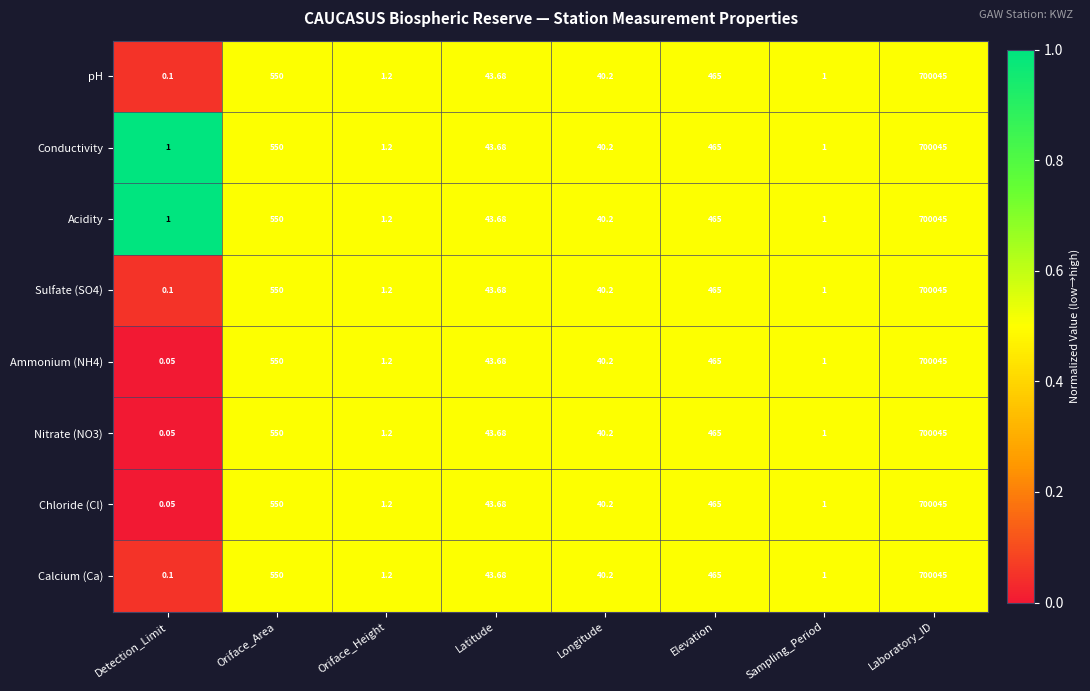

Rank the categories by Nitrate (NO3) value from highest to lowest.

Laboratory_ID, Oriface_Area, Elevation, Latitude, Longitude, Oriface_Height, Sampling_Period, Detection_Limit